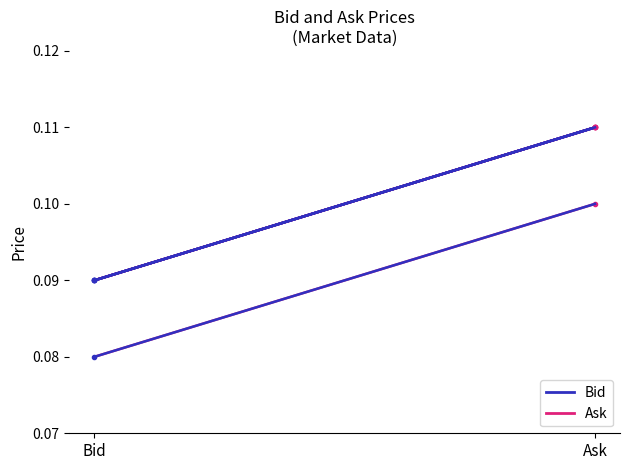

The value of Bid at Ask is 0.1. True or false?

True